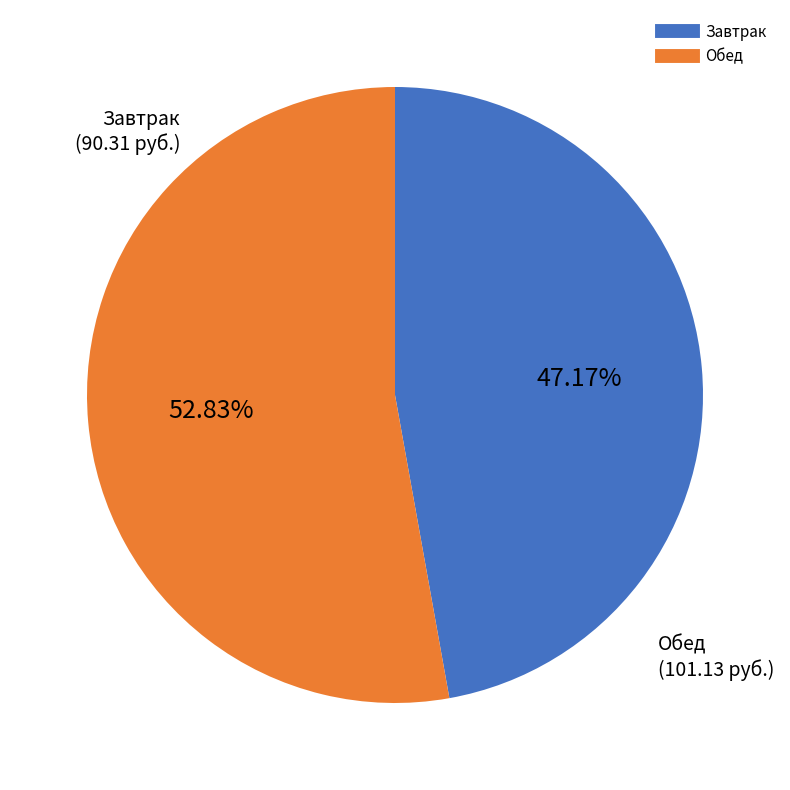

How many slices are in this pie chart?

2